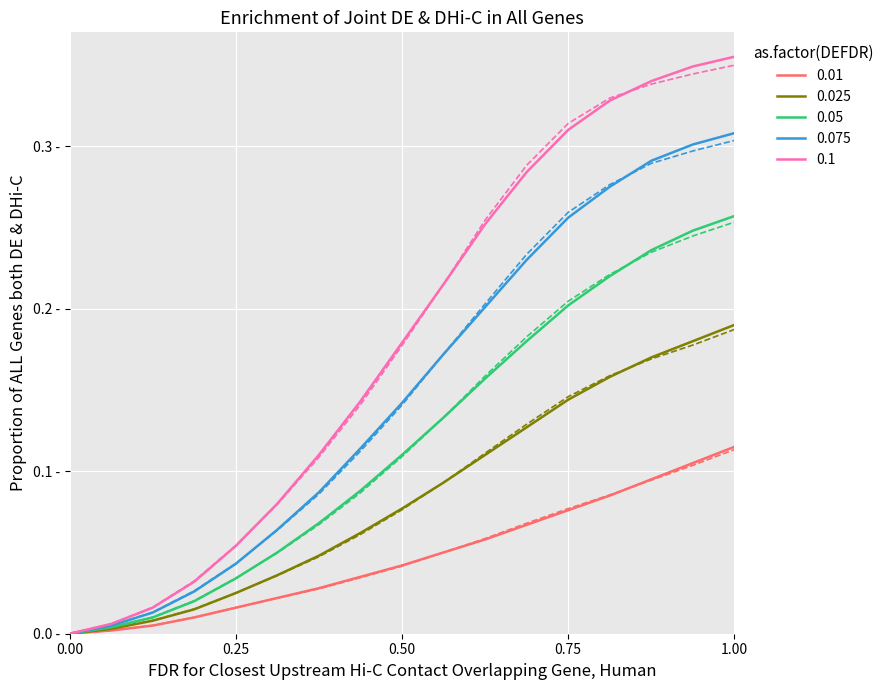

How many distinct data groups are displayed?

5